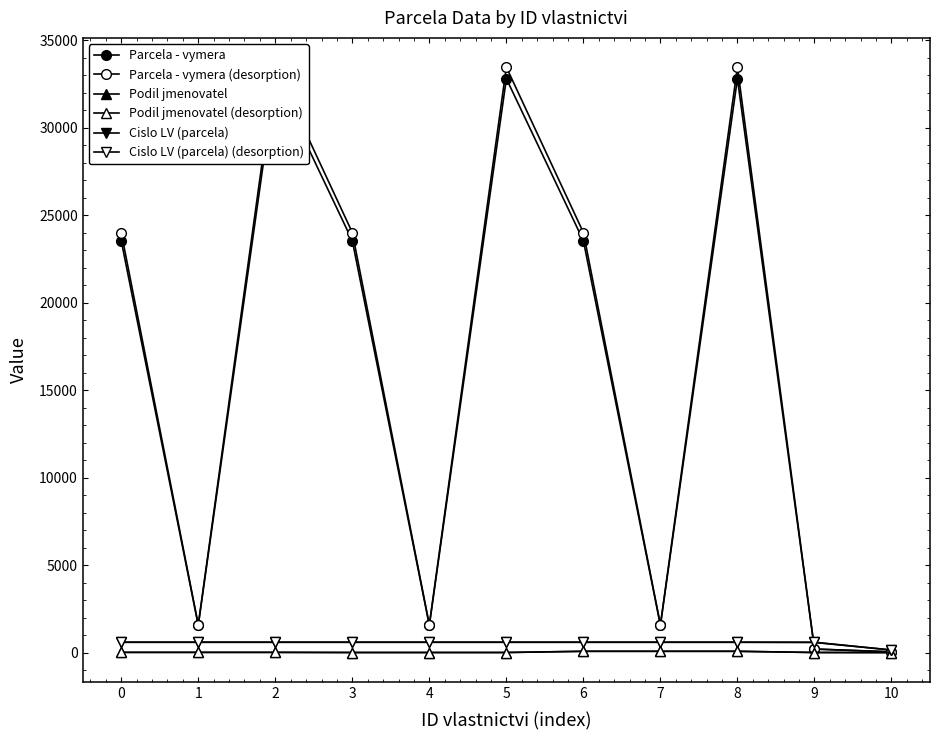

Is it true that Cislo LV (parcela) equals 585.0 at 5?

True